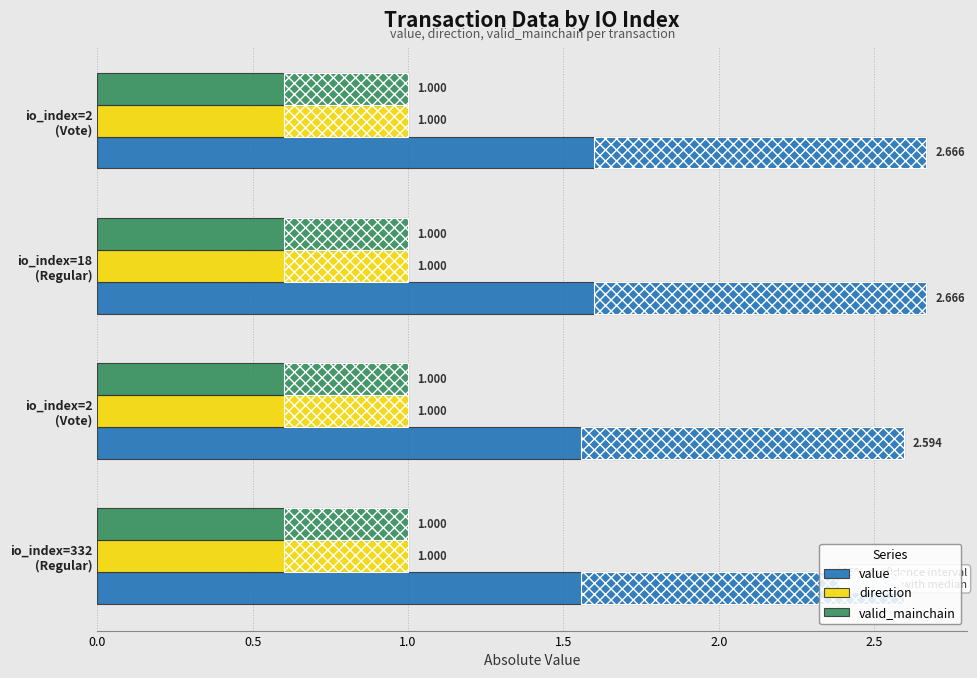

Rank the series at 0.5 from lowest to highest value.

direction, valid_mainchain, value